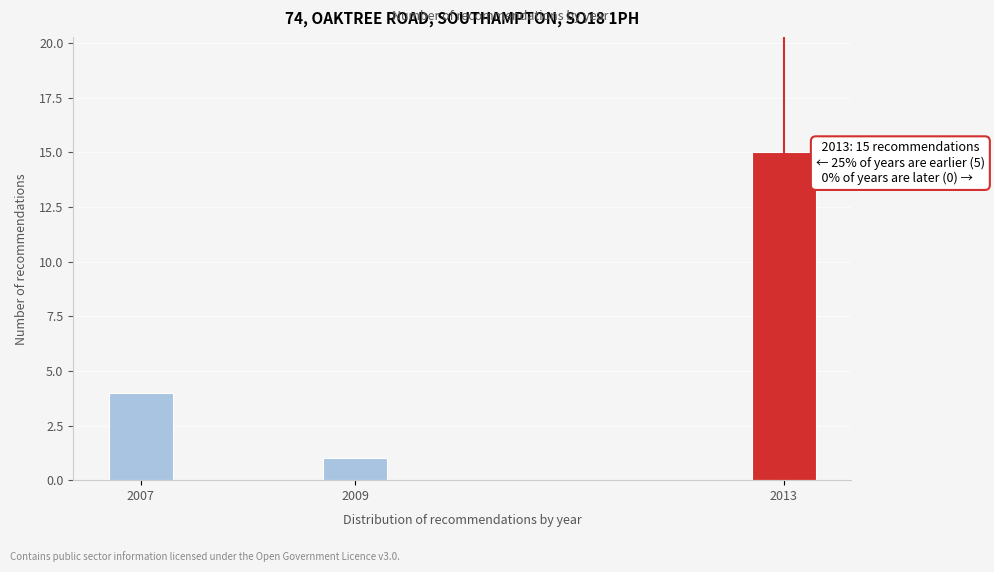

Reading left to right, list all the values displayed in this chart.

4	1	15